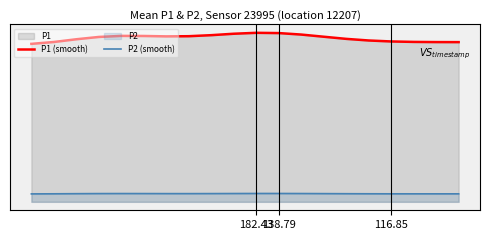

Between 7 and 14, which series saw the biggest shift?

P1 (smooth)